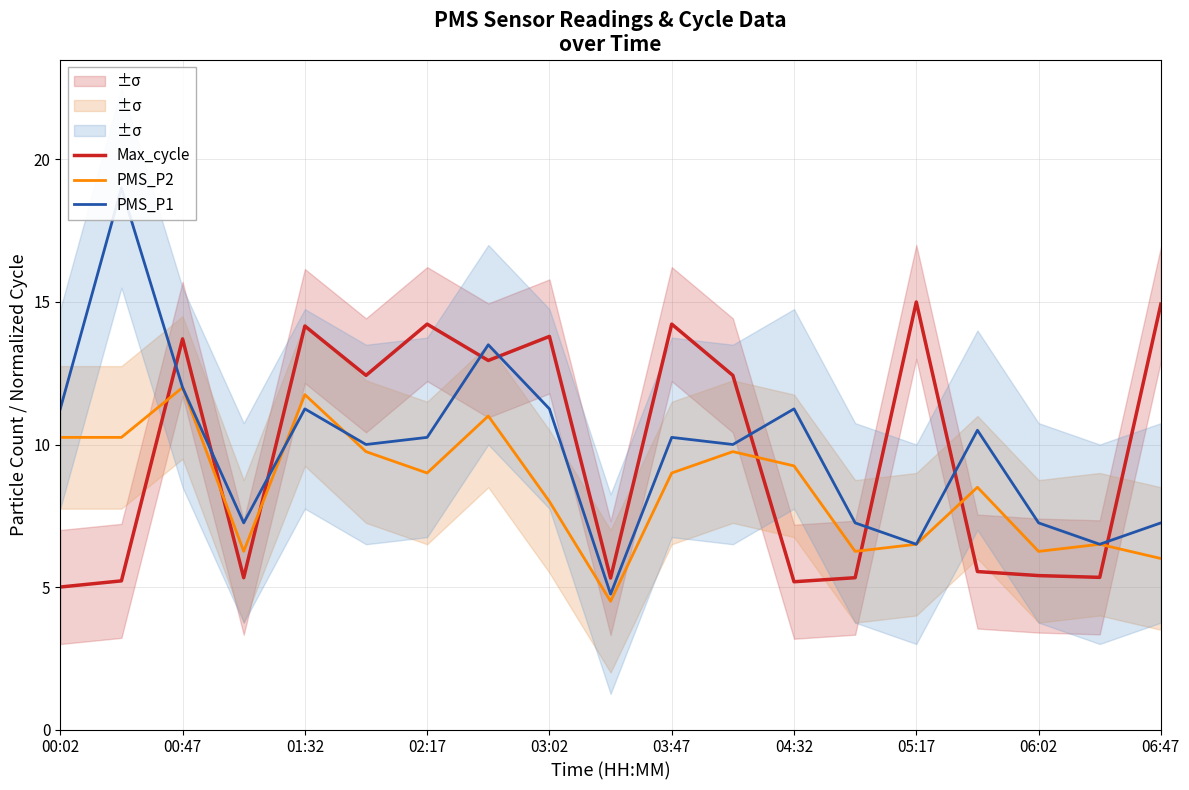

How many series are shown in this chart?

3